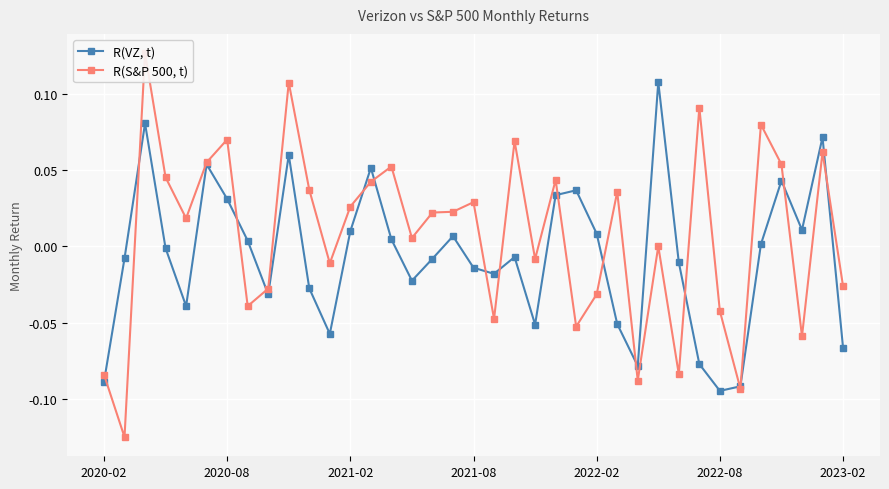

True or false: R(VZ, t) has more than 1 interior local peaks.

True